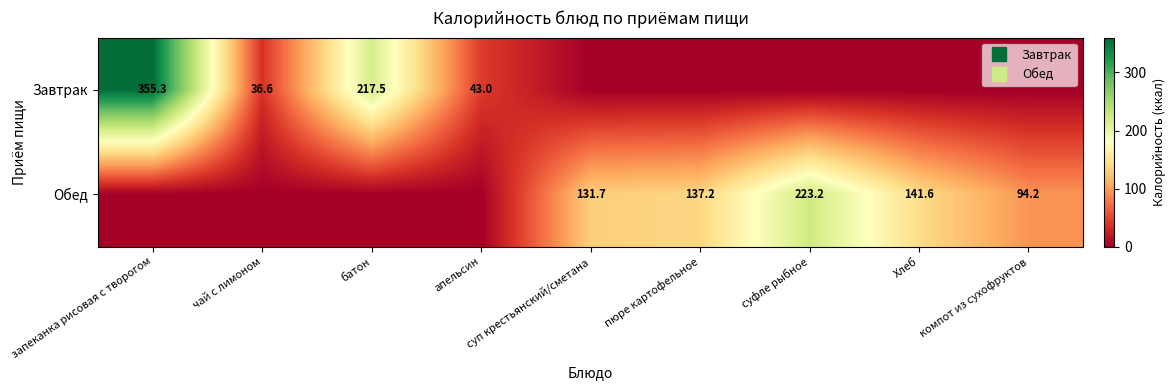

The value of Завтрак at запеканка рисовая с творогом is 585.2. True or false?

False